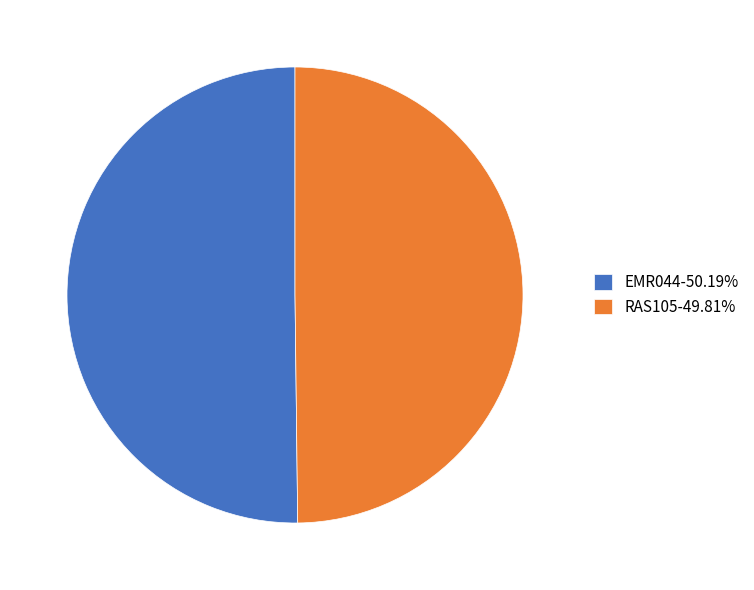

What is the ratio of the value at EMR044-50.19% to the value at RAS105-49.81%?

1.0